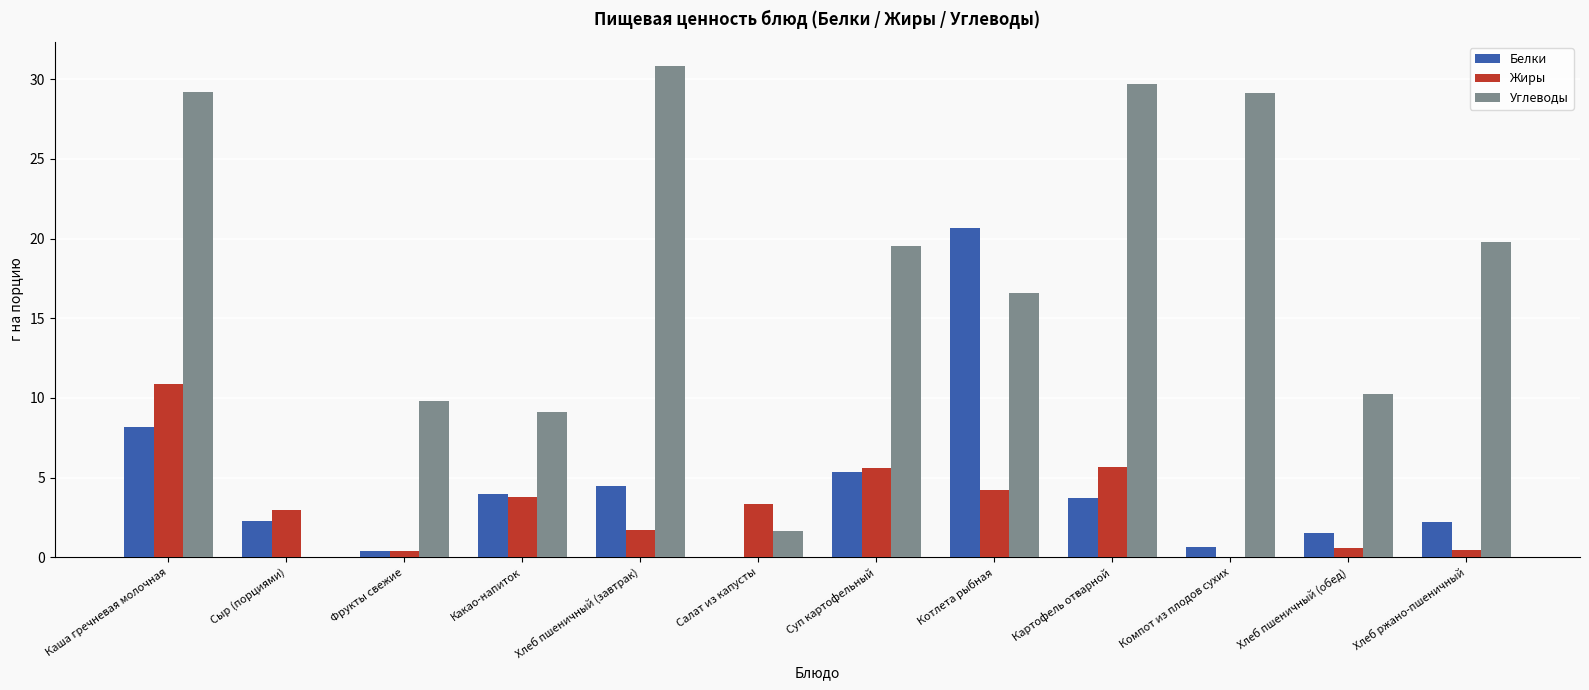

What is the sum of all Жиры values?

39.7